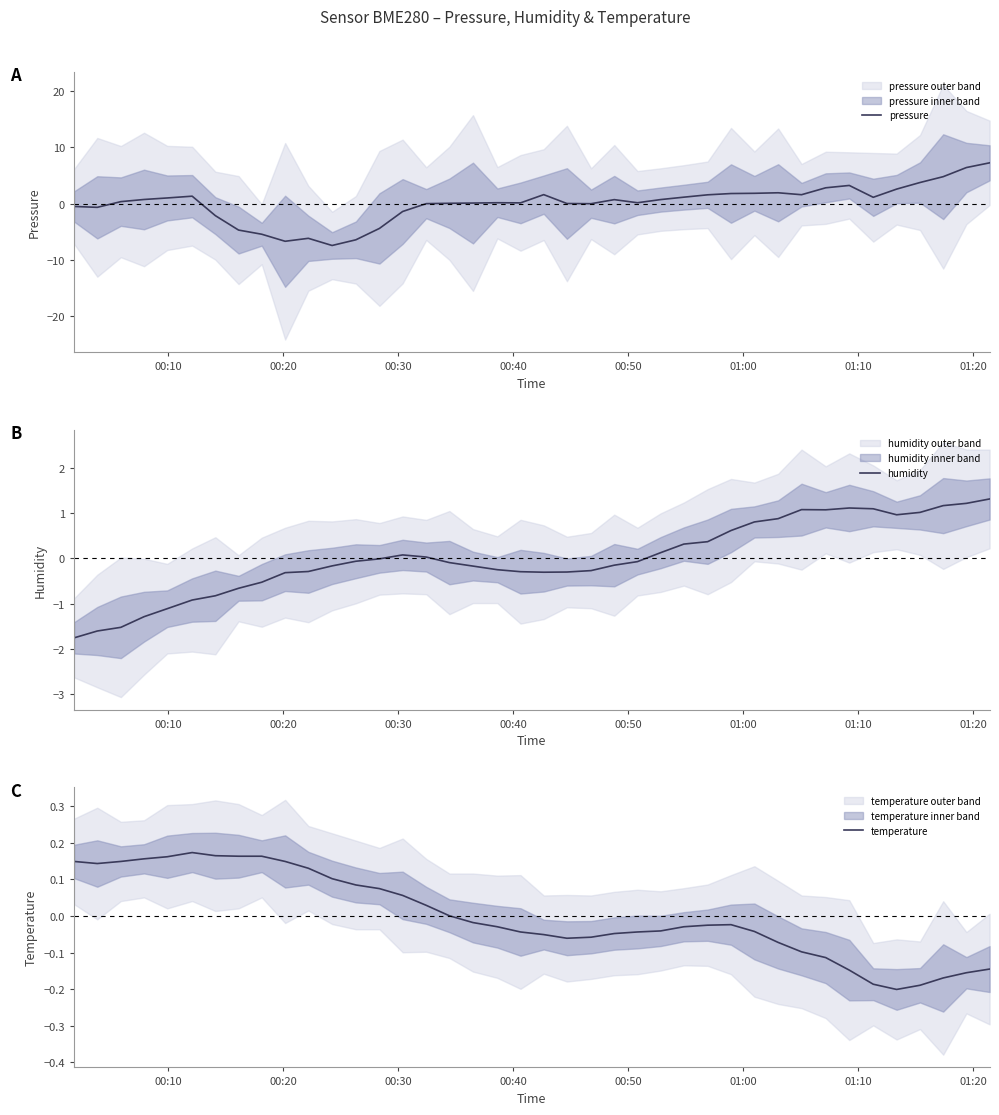

What is the highest value of the pressure series?

7.3